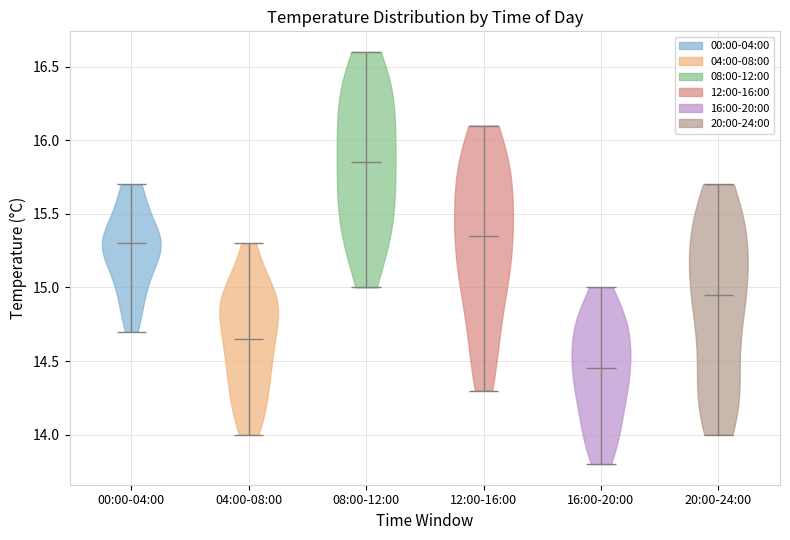

Reading left to right, read every violin against the y-axis: where its median line is, and the lowest and highest points it reaches. The values are not printed on the chart, so give them approximately, as read against the axis.

00:00-04:00: median line 15.30, lowest point 14.70, highest point 15.70
04:00-08:00: median line 14.65, lowest point 14.00, highest point 15.30
08:00-12:00: median line 15.85, lowest point 15.00, highest point 16.60
12:00-16:00: median line 15.35, lowest point 14.30, highest point 16.10
16:00-20:00: median line 14.45, lowest point 13.80, highest point 15.00
20:00-24:00: median line 14.95, lowest point 14.00, highest point 15.70